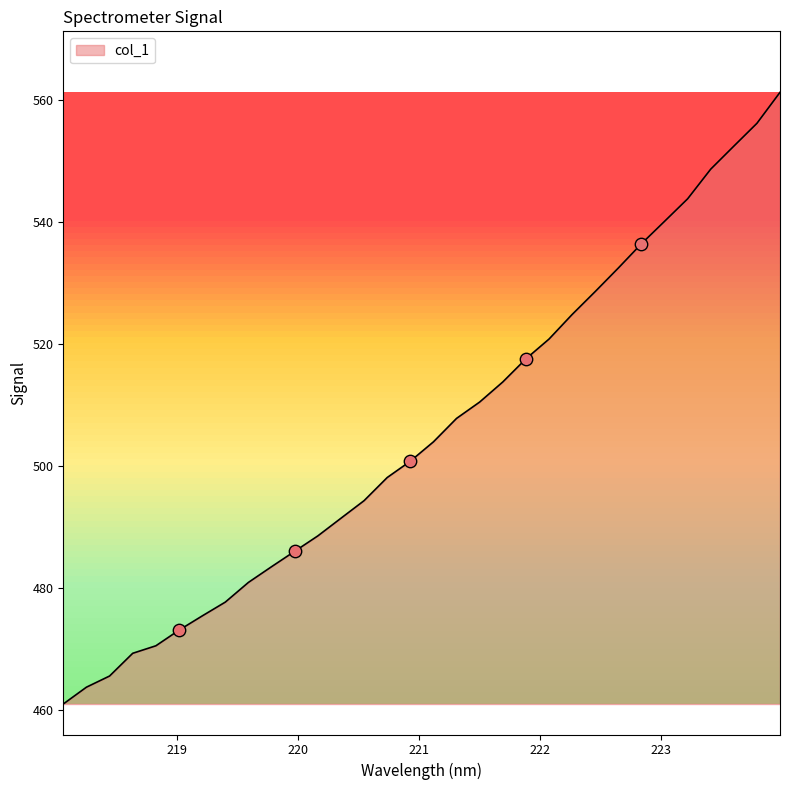

What is the greatest value displayed?

561.3